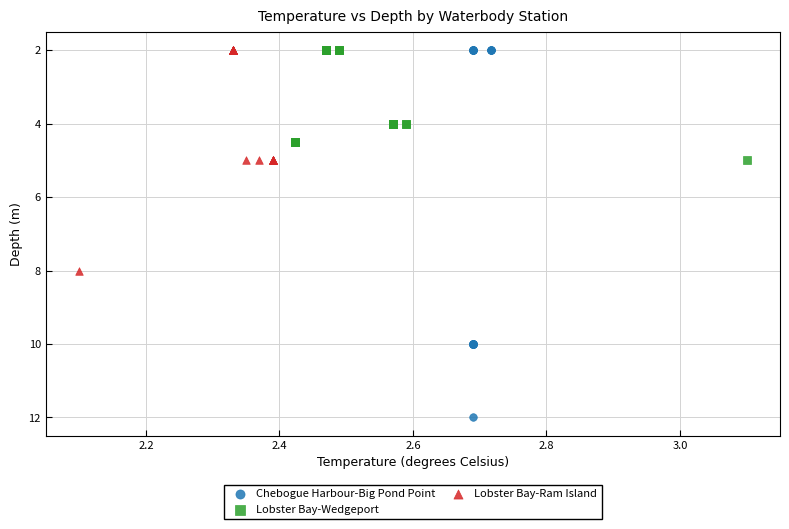

Which series has the largest Y range (max minus min)?

Chebogue Harbour-Big Pond Point